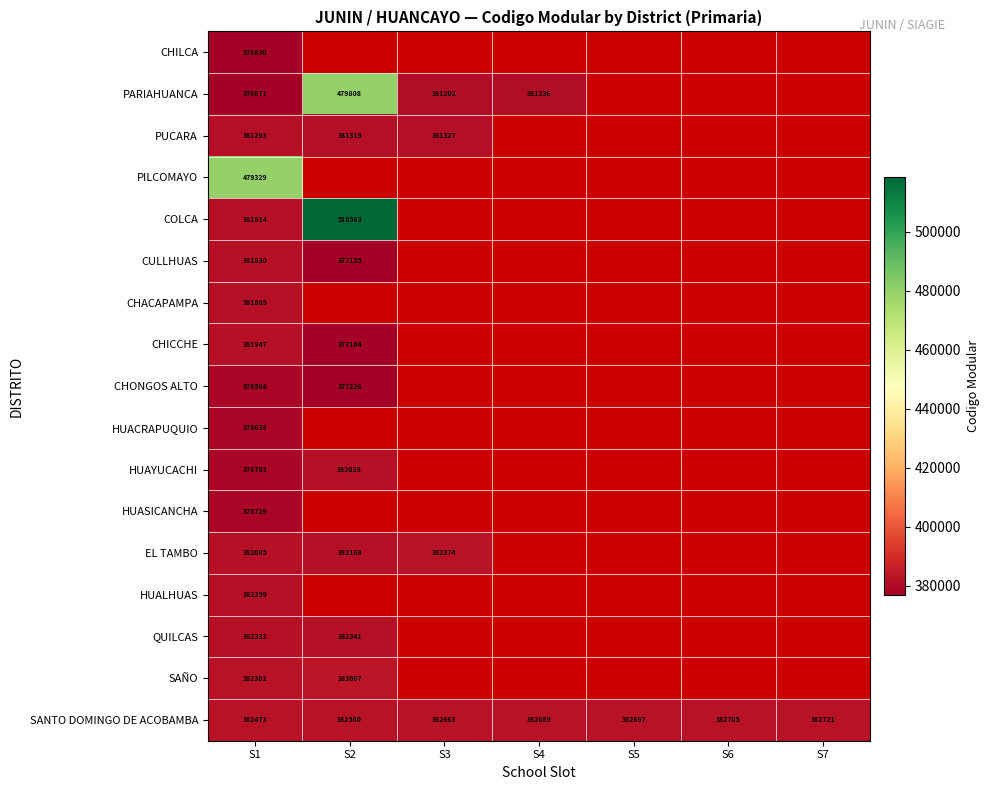

What is the sum of the SANTO DOMINGO DE ACOBAMBA values at S4 and S7?

765410